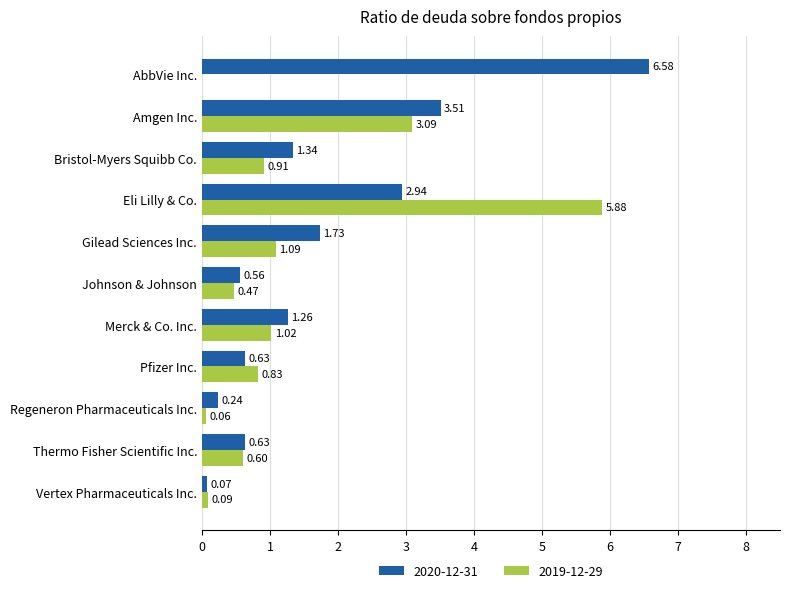

How many values in the 2020-12-31 series exceed 1?

6